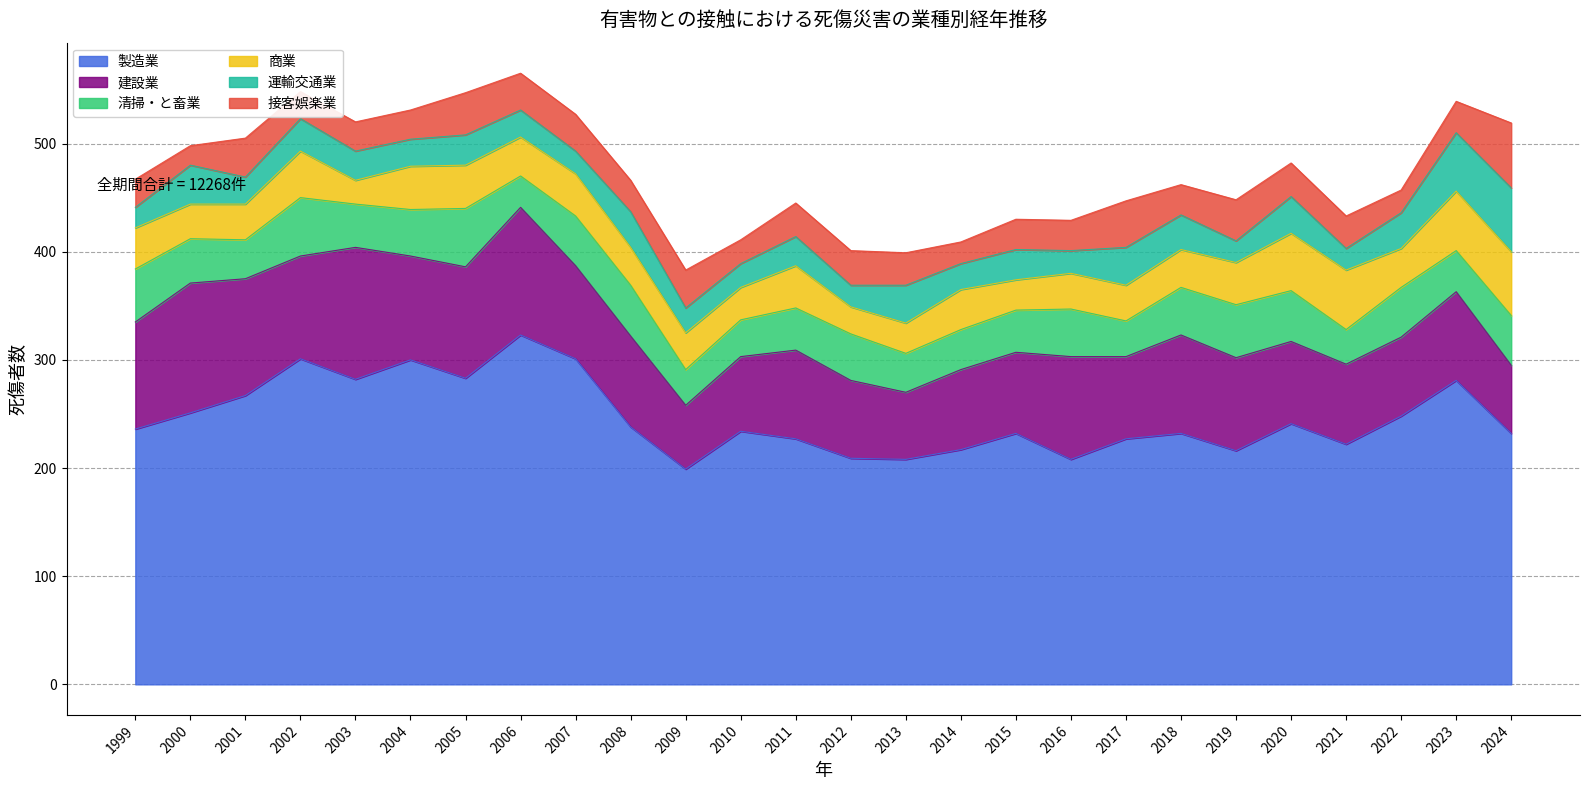

Reading right to left, what are all the values shown in this chart?

製造業: 2024=232	2023=281	2022=248	2021=222	2020=241	2019=216	2018=232	2017=227	2016=208	2015=232	2014=217	2013=208	2012=209	2011=227	2010=234	2009=199	2008=238	2007=301	2006=323	2005=283	2004=300	2003=282	2002=301	2001=267	2000=251	1999=236
建設業: 2024=63	2023=82	2022=73	2021=74	2020=76	2019=86	2018=91	2017=76	2016=95	2015=75	2014=74	2013=62	2012=72	2011=82	2010=69	2009=59	2008=84	2007=86	2006=118	2005=103	2004=96	2003=122	2002=95	2001=108	2000=120	1999=99
清掃・と畜業: 2024=46	2023=38	2022=46	2021=32	2020=47	2019=49	2018=44	2017=33	2016=44	2015=39	2014=37	2013=36	2012=43	2011=39	2010=34	2009=33	2008=47	2007=46	2006=29	2005=54	2004=43	2003=40	2002=54	2001=36	2000=41	1999=49
商業: 2024=59	2023=55	2022=36	2021=55	2020=53	2019=39	2018=35	2017=33	2016=33	2015=28	2014=37	2013=28	2012=25	2011=39	2010=30	2009=34	2008=35	2007=39	2006=36	2005=40	2004=40	2003=22	2002=43	2001=33	2000=32	1999=38
運輸交通業: 2024=59	2023=54	2022=33	2021=20	2020=34	2019=20	2018=32	2017=35	2016=21	2015=28	2014=24	2013=35	2012=20	2011=27	2010=22	2009=23	2008=33	2007=21	2006=25	2005=28	2004=25	2003=27	2002=30	2001=25	2000=36	1999=19
接客娯楽業: 2024=60	2023=29	2022=21	2021=30	2020=31	2019=38	2018=28	2017=43	2016=28	2015=28	2014=20	2013=30	2012=32	2011=31	2010=22	2009=35	2008=29	2007=34	2006=34	2005=39	2004=27	2003=27	2002=25	2001=36	2000=18	1999=26